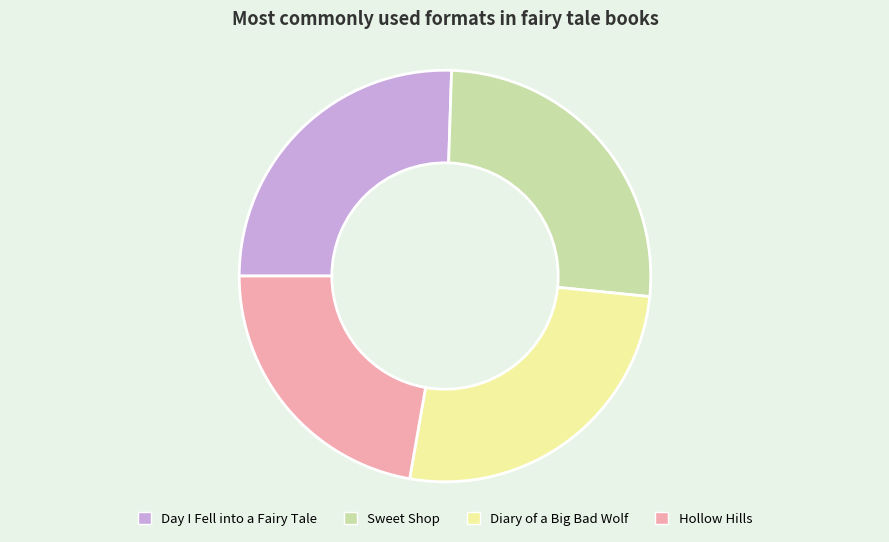

The Sweet Shop slice represents 16% of the pie. True or false?

False